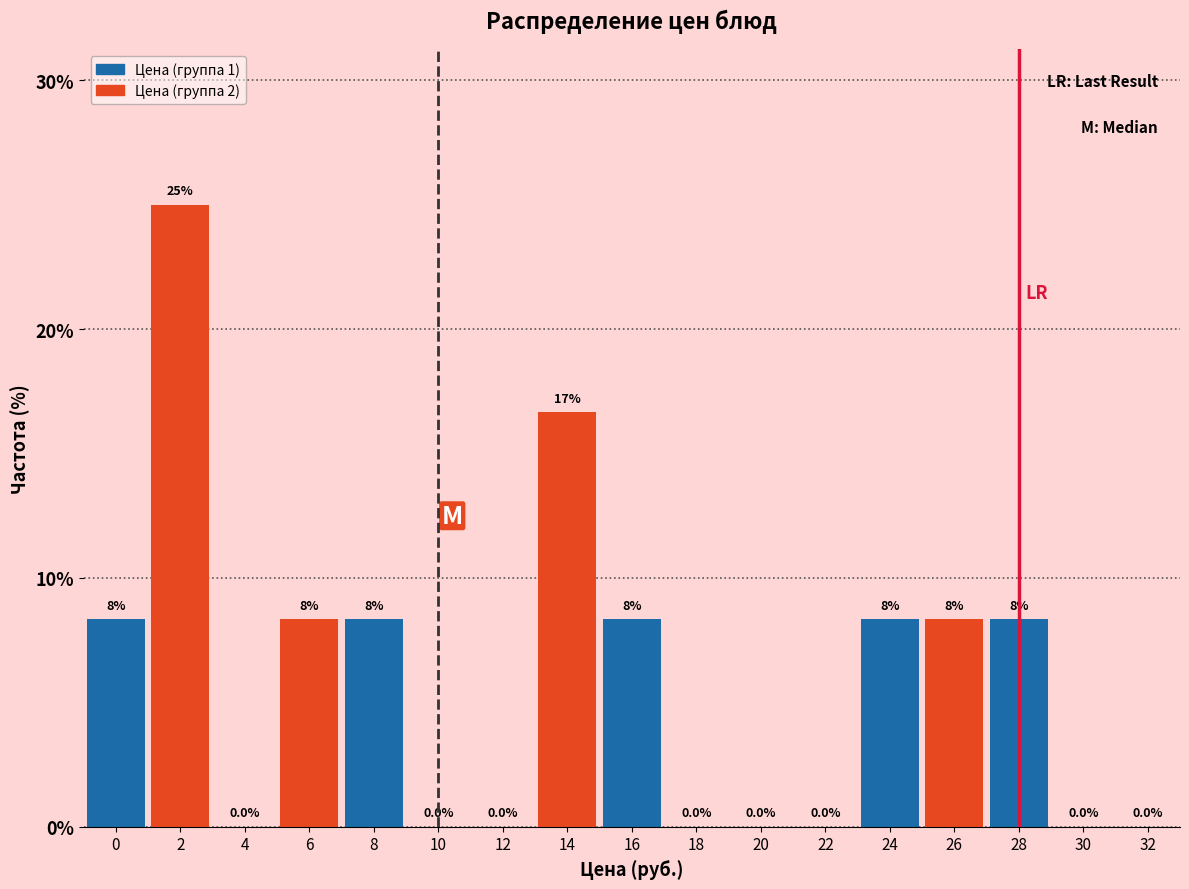

Reading left to right, extract all data points from this chart.

0=8.3	2=25.0	4=0.0	6=8.3	8=8.3	10=0.0	12=0.0	14=16.7	16=8.3	18=0.0	20=0.0	22=0.0	24=8.3	26=8.3	28=8.3	30=0.0	32=0.0